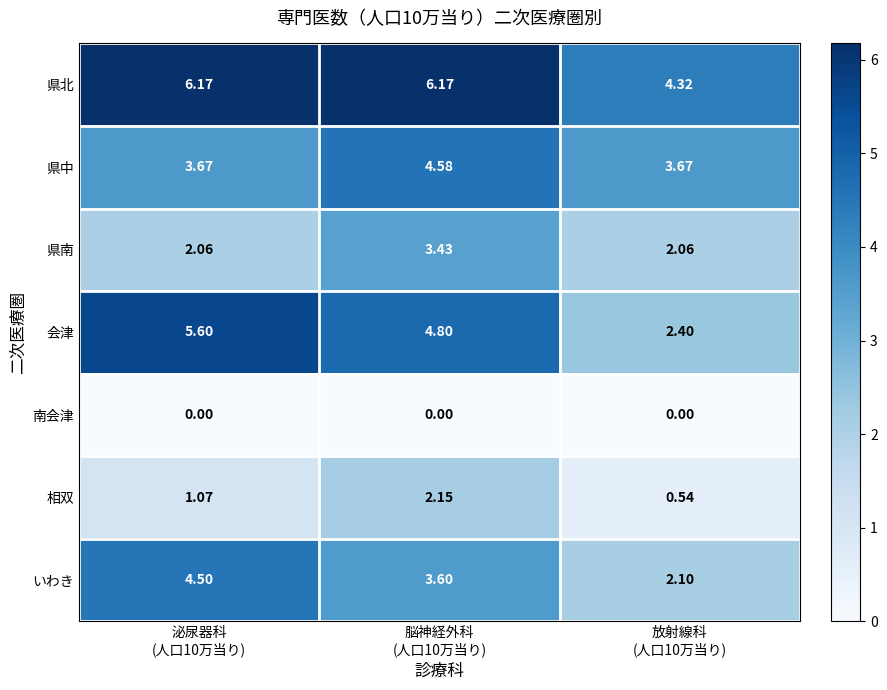

Which series has the largest total across all categories?

県北